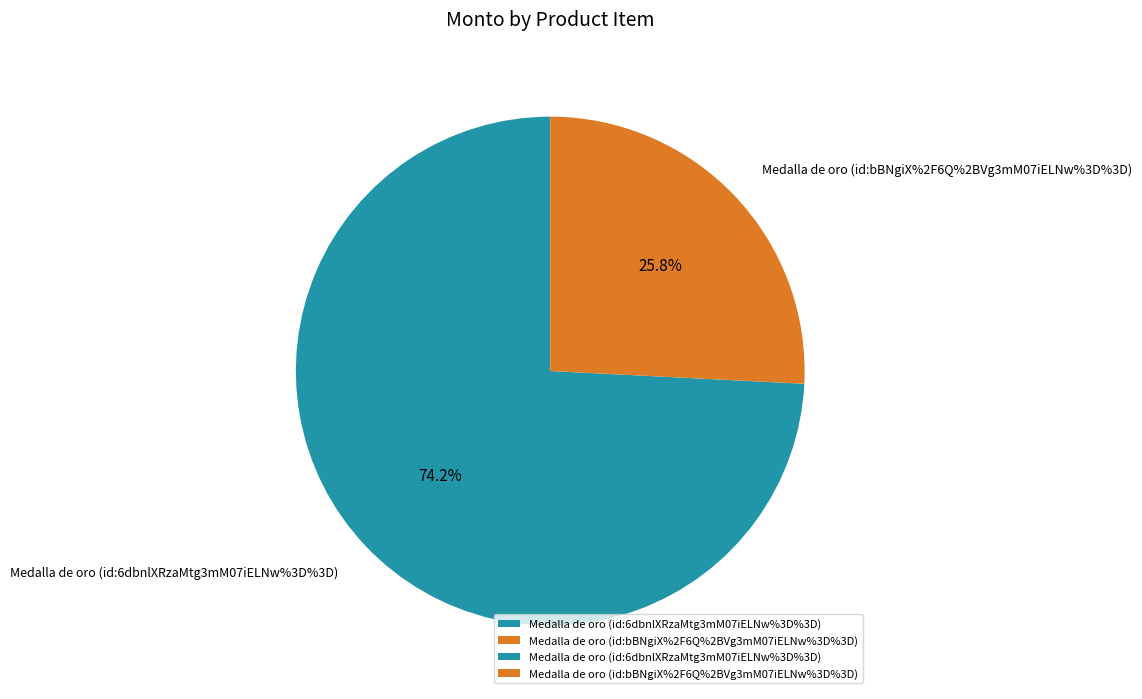

Count the number of slices in the pie.

2